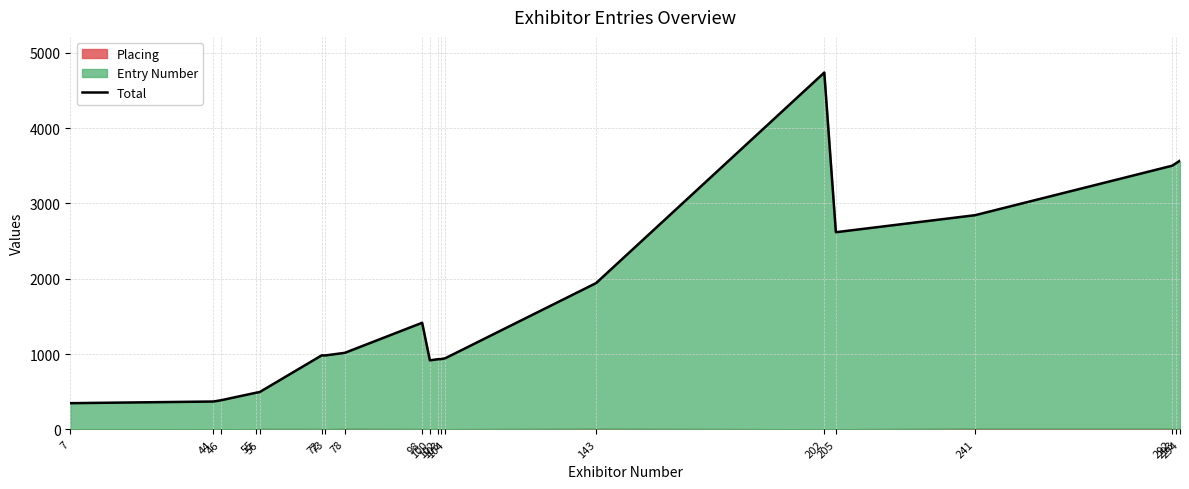

What is the change in value from 72 to 294?

+2585